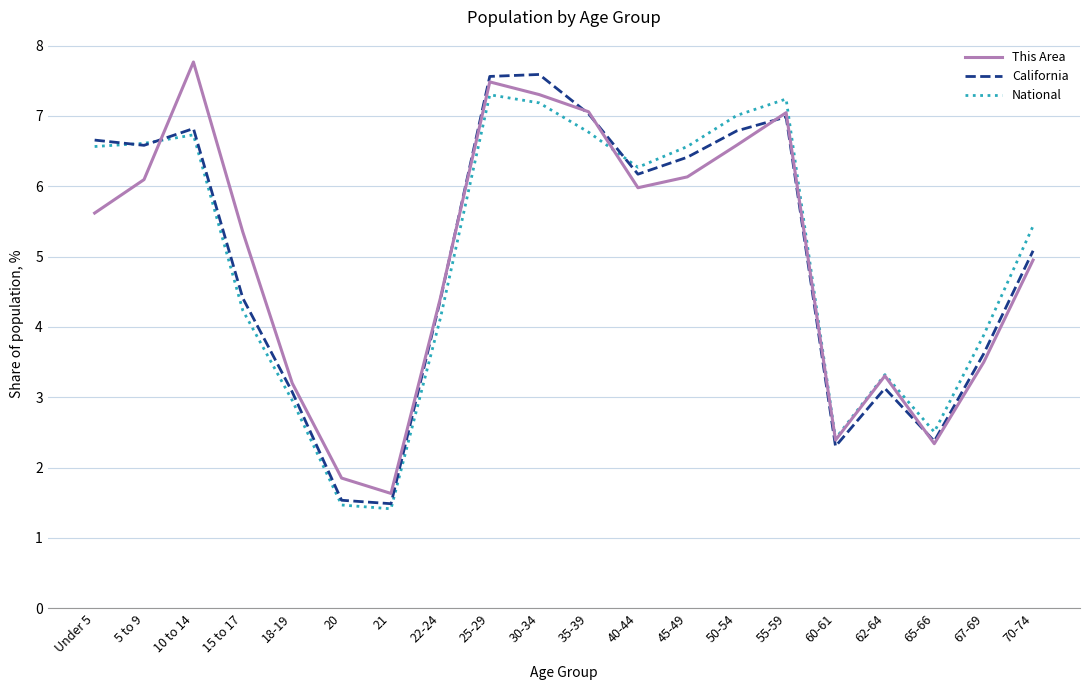

What position from the left is 40-44?

12